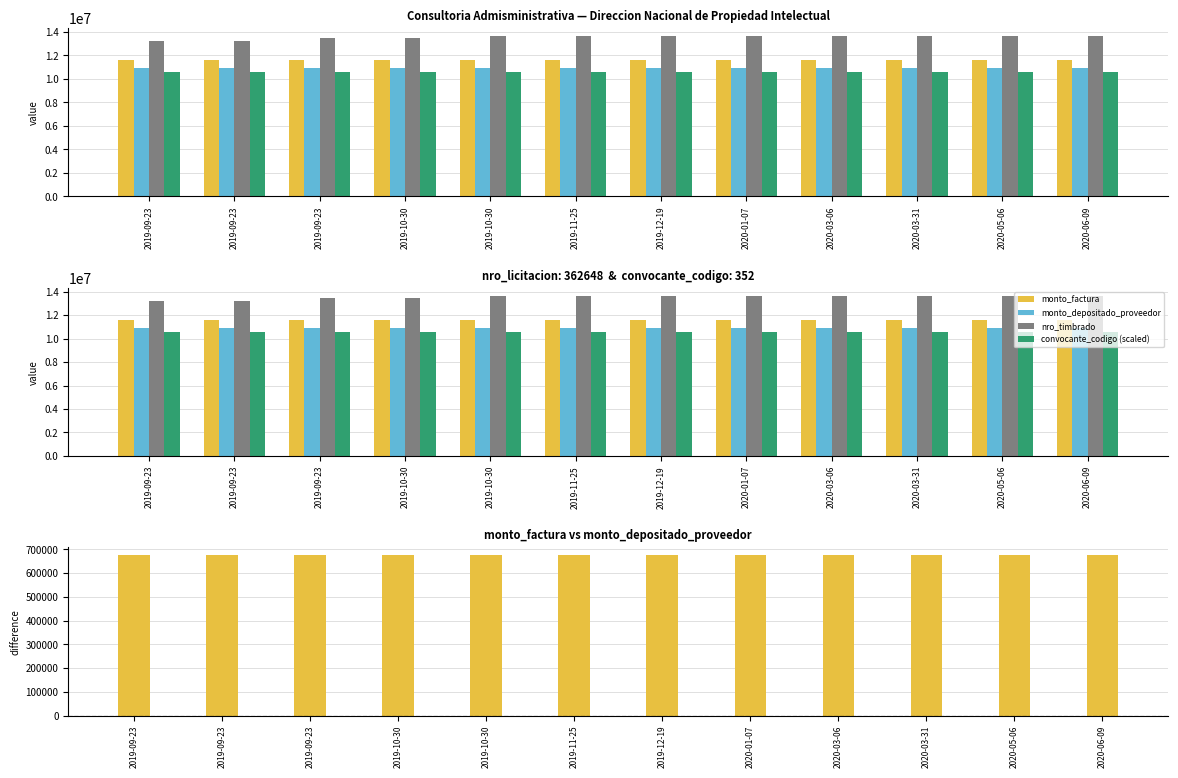

Which category has the lowest value in the convocante_codigo (scaled) series?

2019-09-23